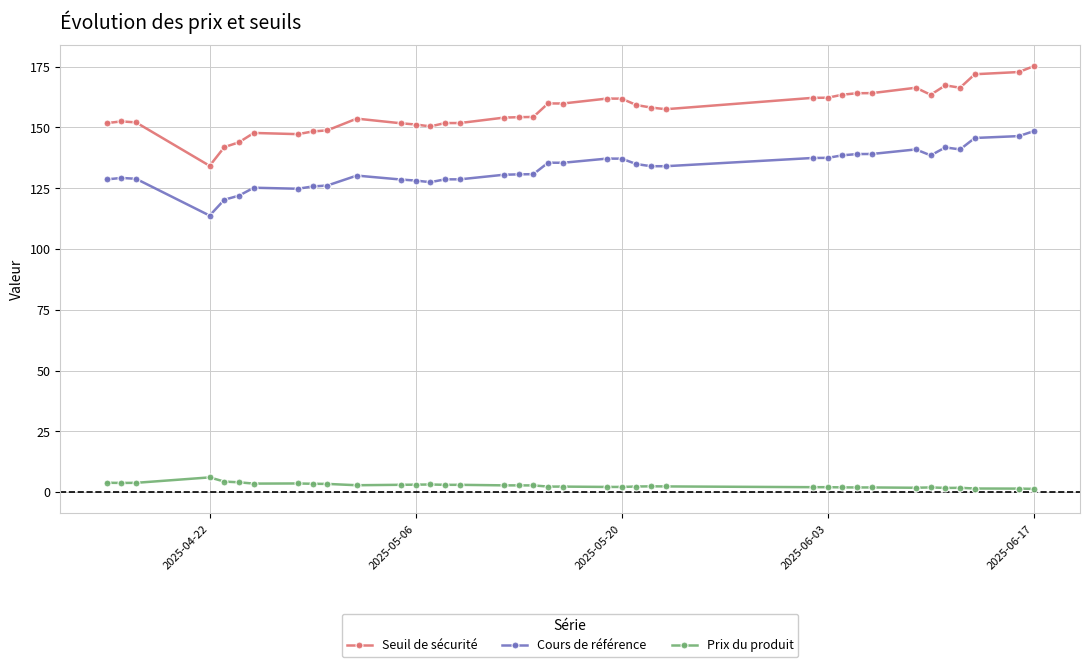

List the series in order of their overall mean, lowest first.

Prix du produit, Cours de référence, Seuil de sécurité